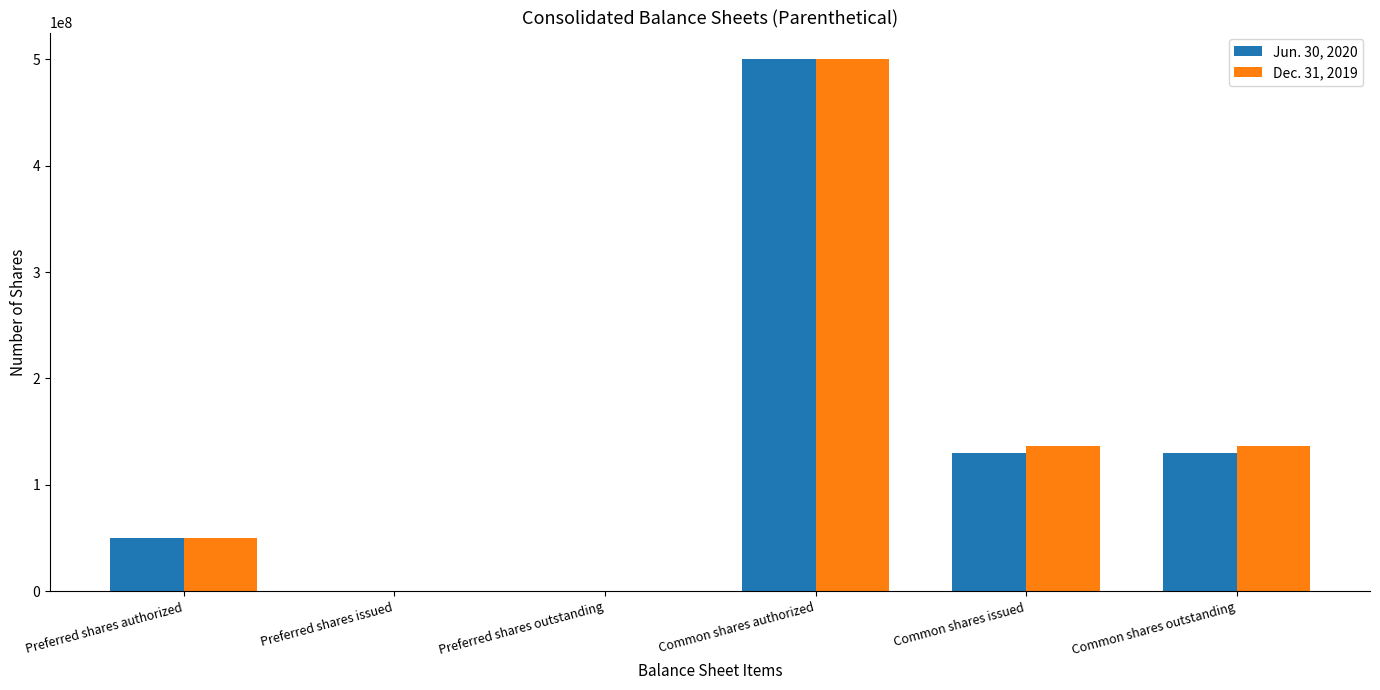

What is the sum of all Jun. 30, 2020 values?

810651730